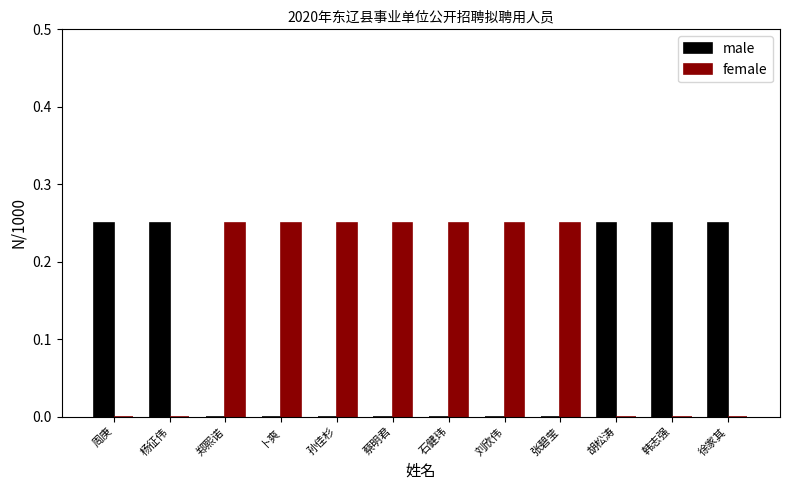

How many series are shown in this chart?

2